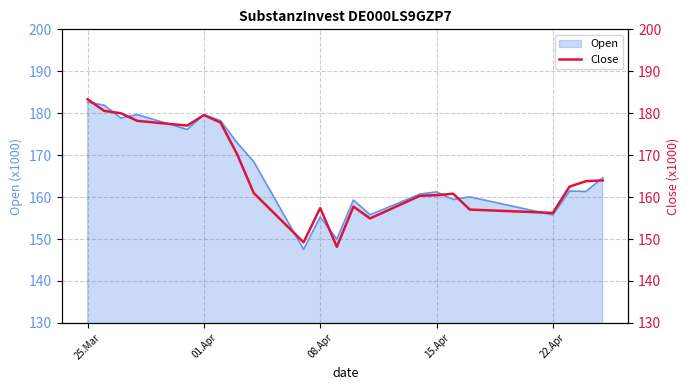

What is the maximum value for Open?

182.6